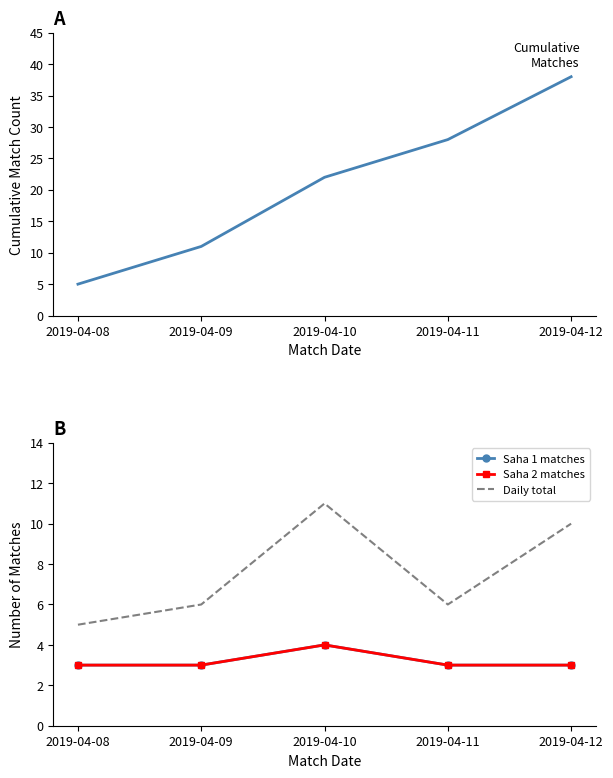

Where is Saha 1 matches nearest to the value 3?

2019-04-08